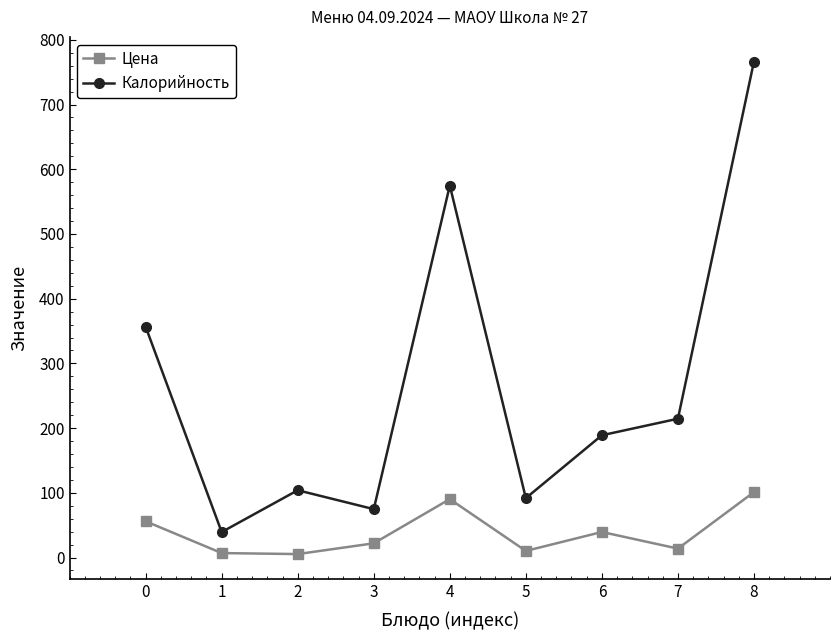

What is the total value across all series at 1?

46.3